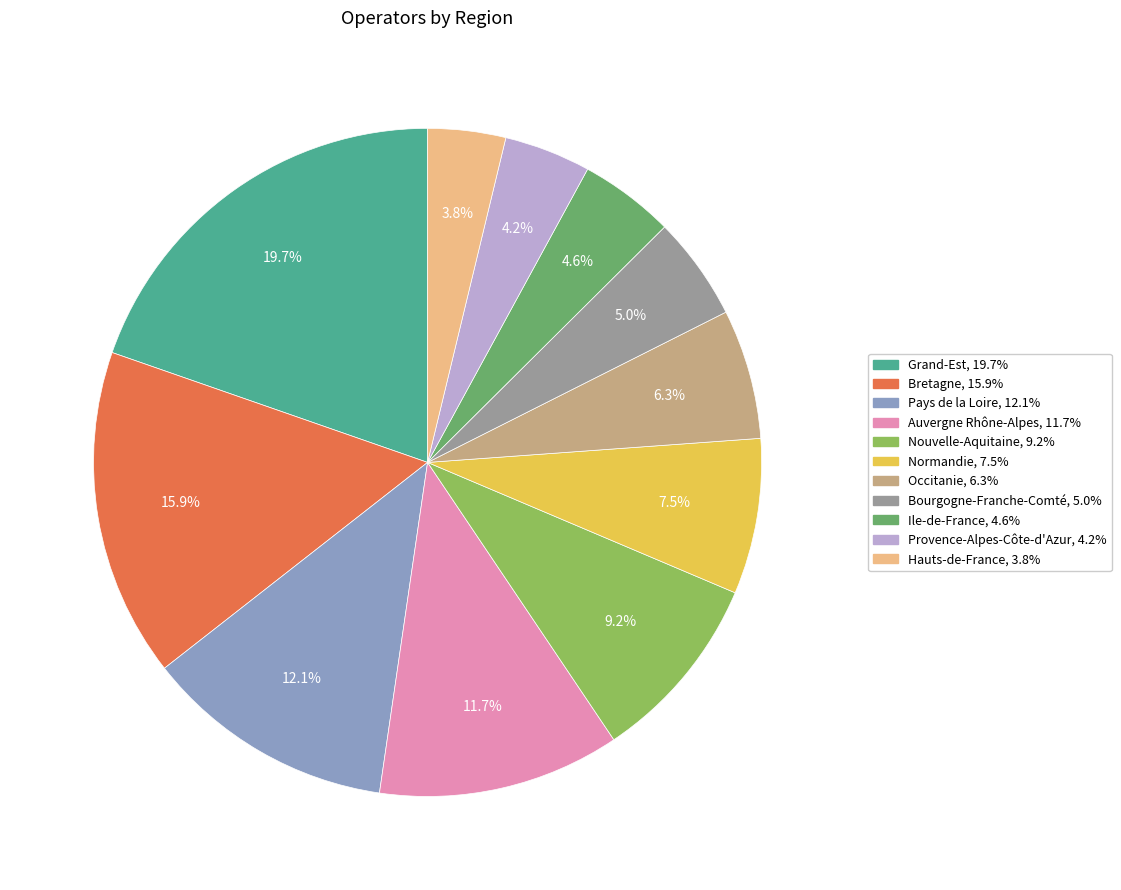

To the nearest percent, what portion does Hauts-de-France represent?

4%